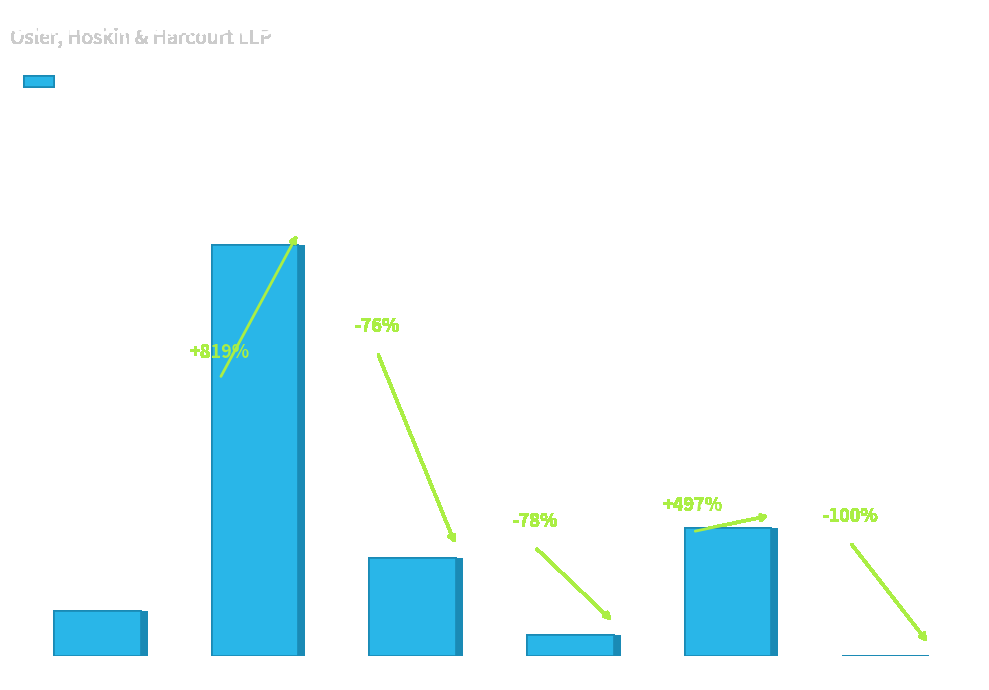

What is the difference between the maximum and second lowest values?

716798.6